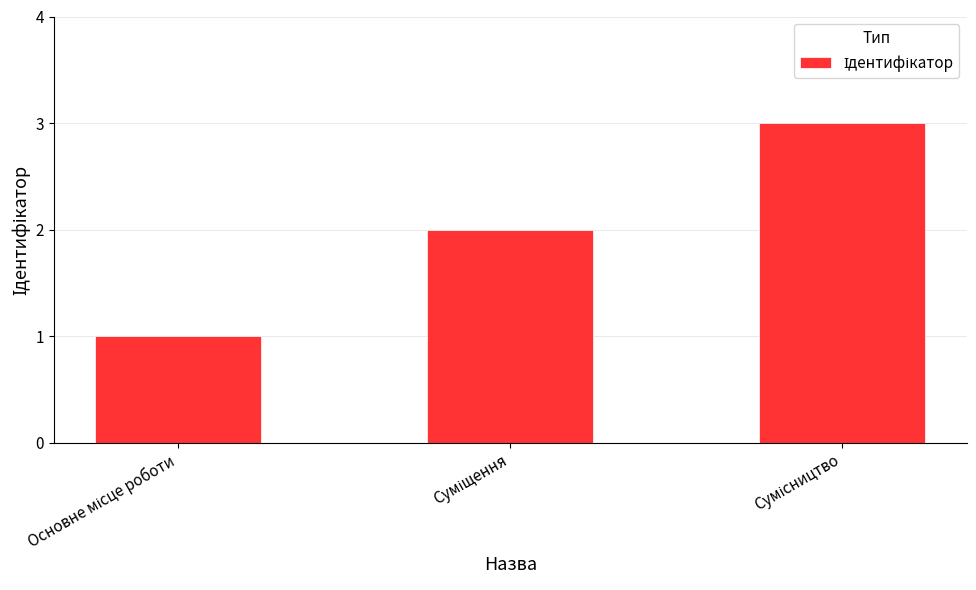

What is the greatest value displayed?

3